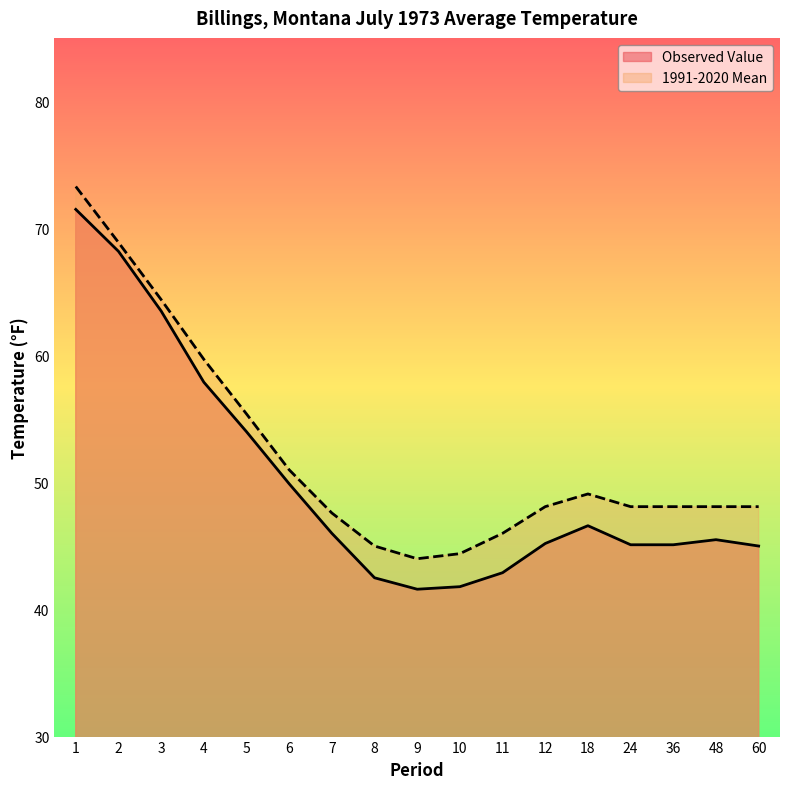

The value of Observed Value at 36 is 60.2. True or false?

False